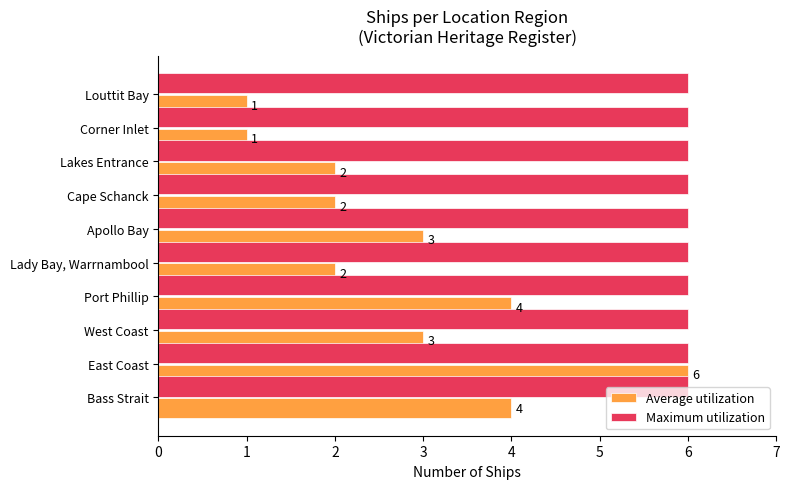

At how many categories does at least one series exceed 2?

10